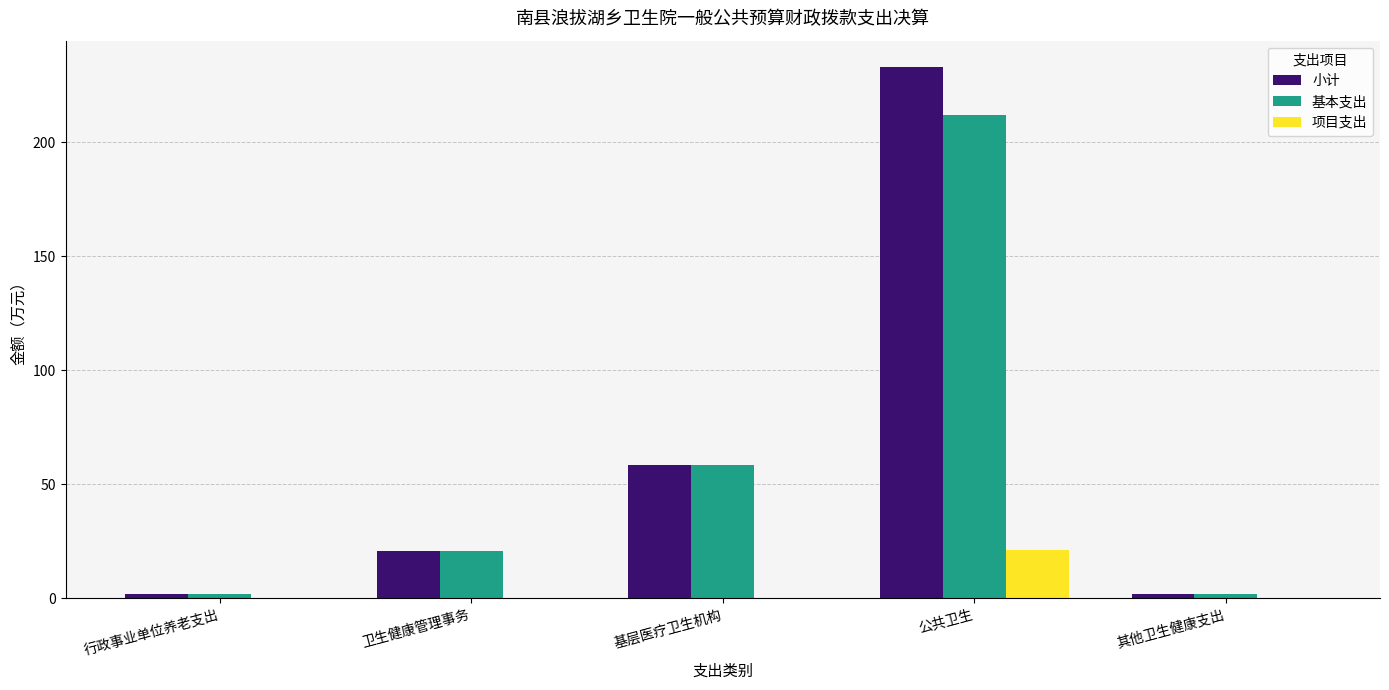

Where is 小计 nearest to the value 117?

基层医疗卫生机构